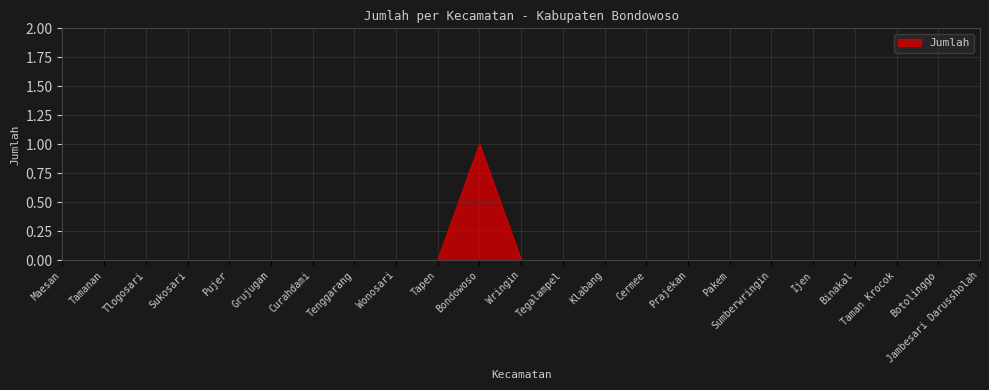

What position from the left is Jambesari Darussholah?

23